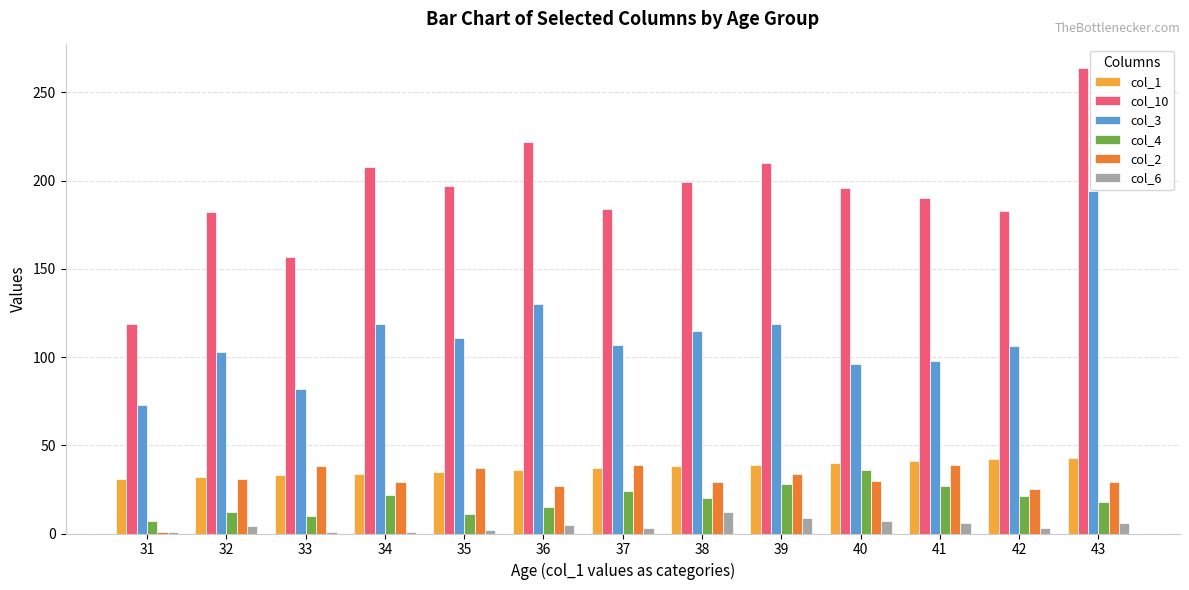

Is the value of col_3 at 34 greater than the value of col_10 at 43?

No